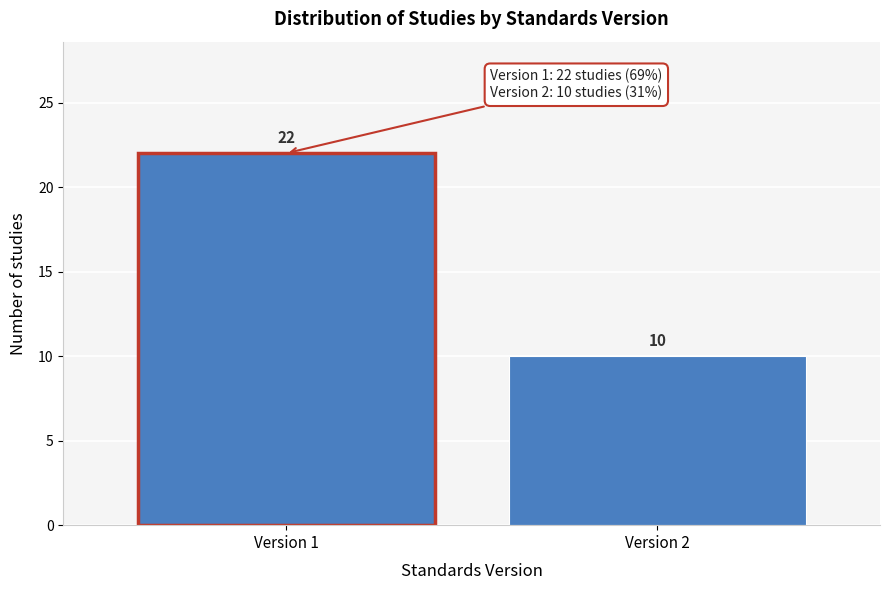

Reading left to right, extract all data points from this chart.

22	10